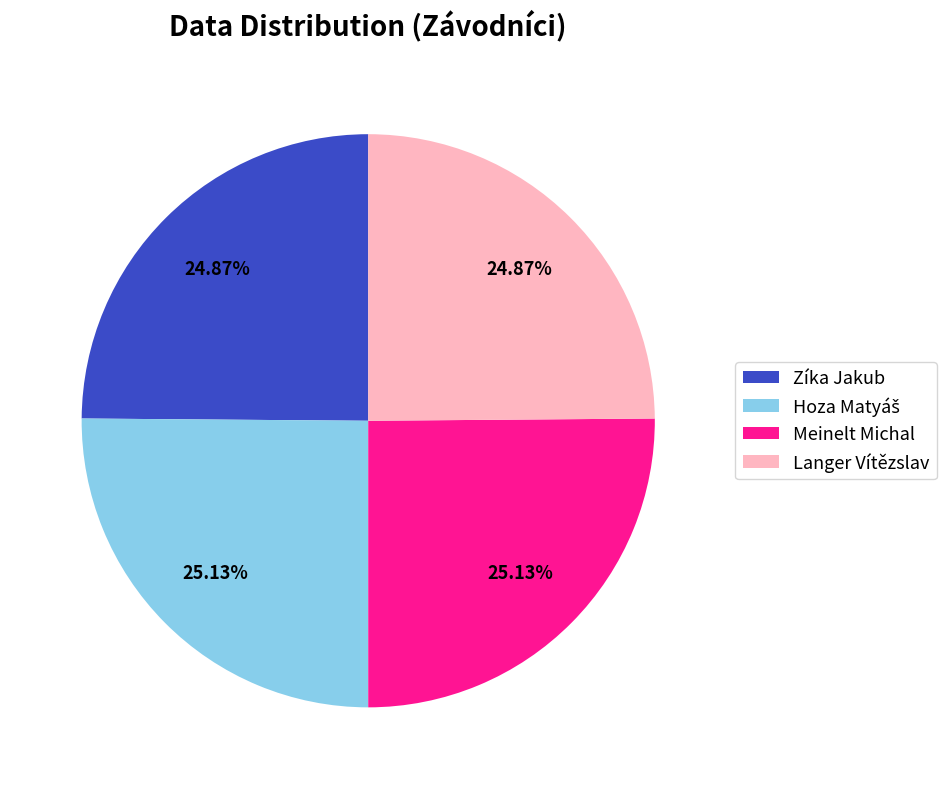

Does Zíka Jakub account for over 50% of the chart?

No